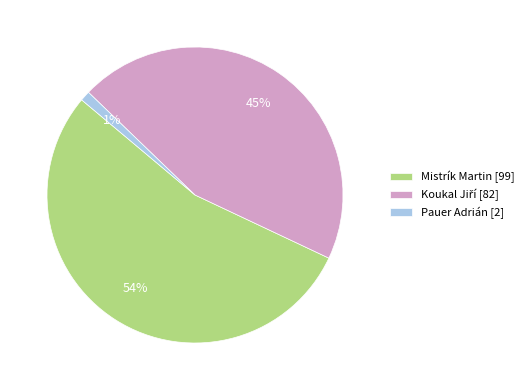

True or false: Mistrík Martin [99] accounts for 54% of the total.

True